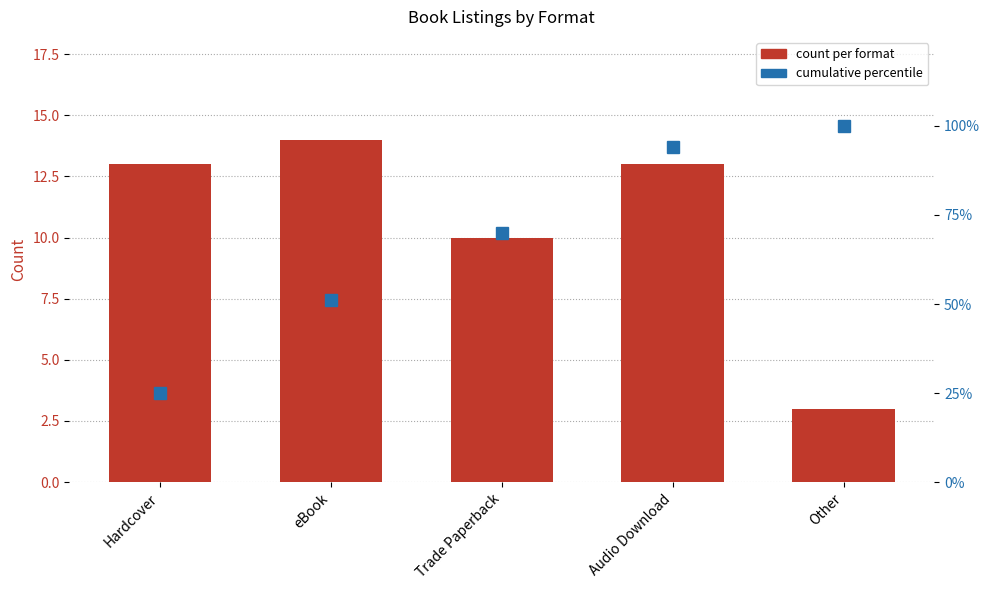

What is the average value of the count per format series?

11